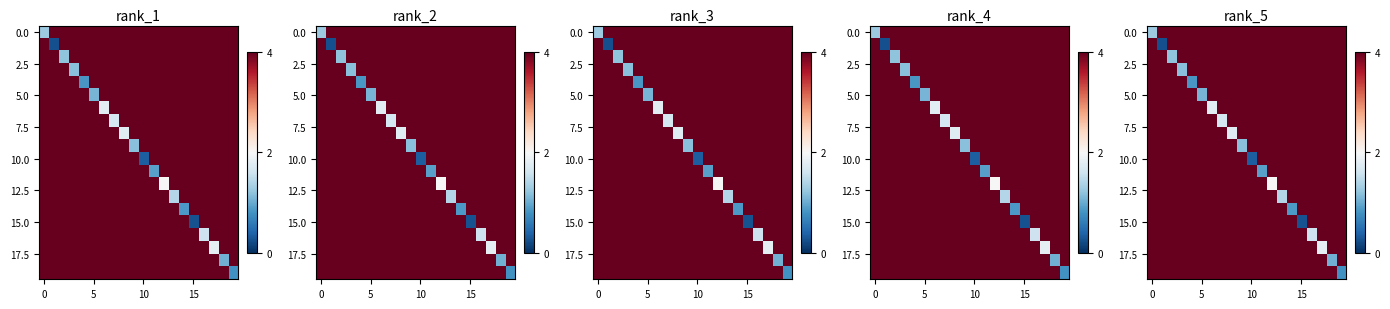

At which category is the sum across all series the highest?

12